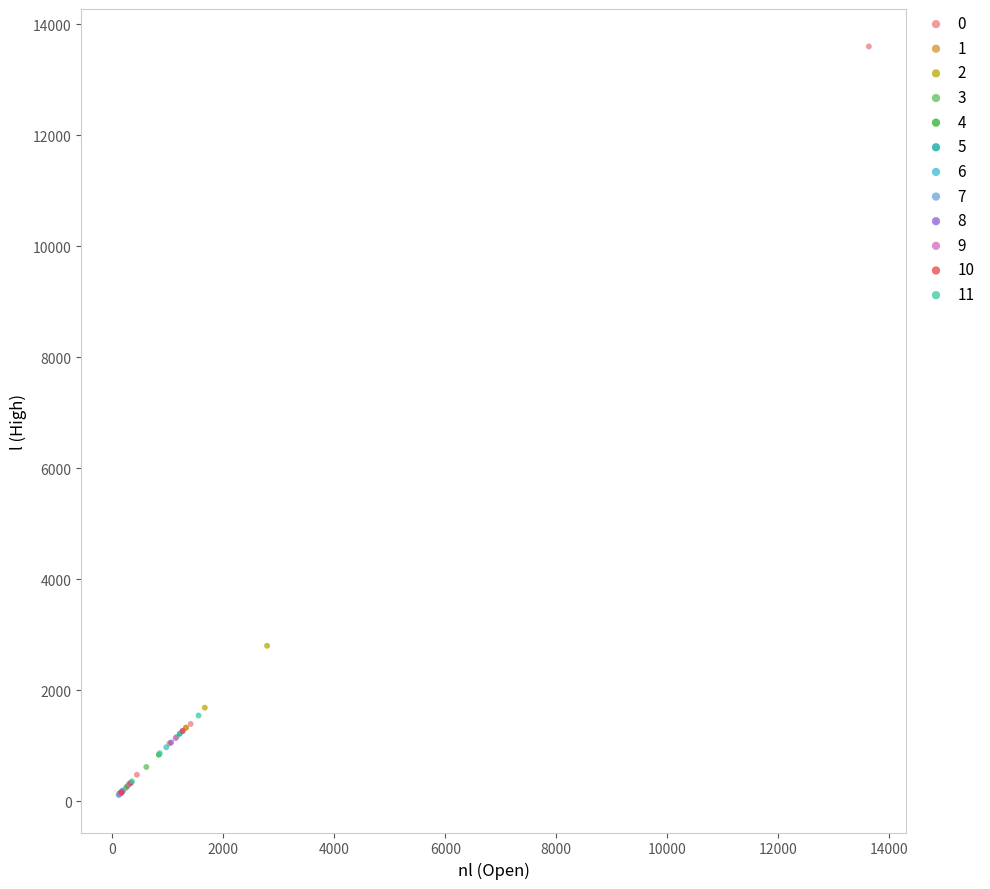

What are all the series names shown in the legend?

0, 1, 2, 3, 4, 5, 6, 7, 8, 9, 10, 11